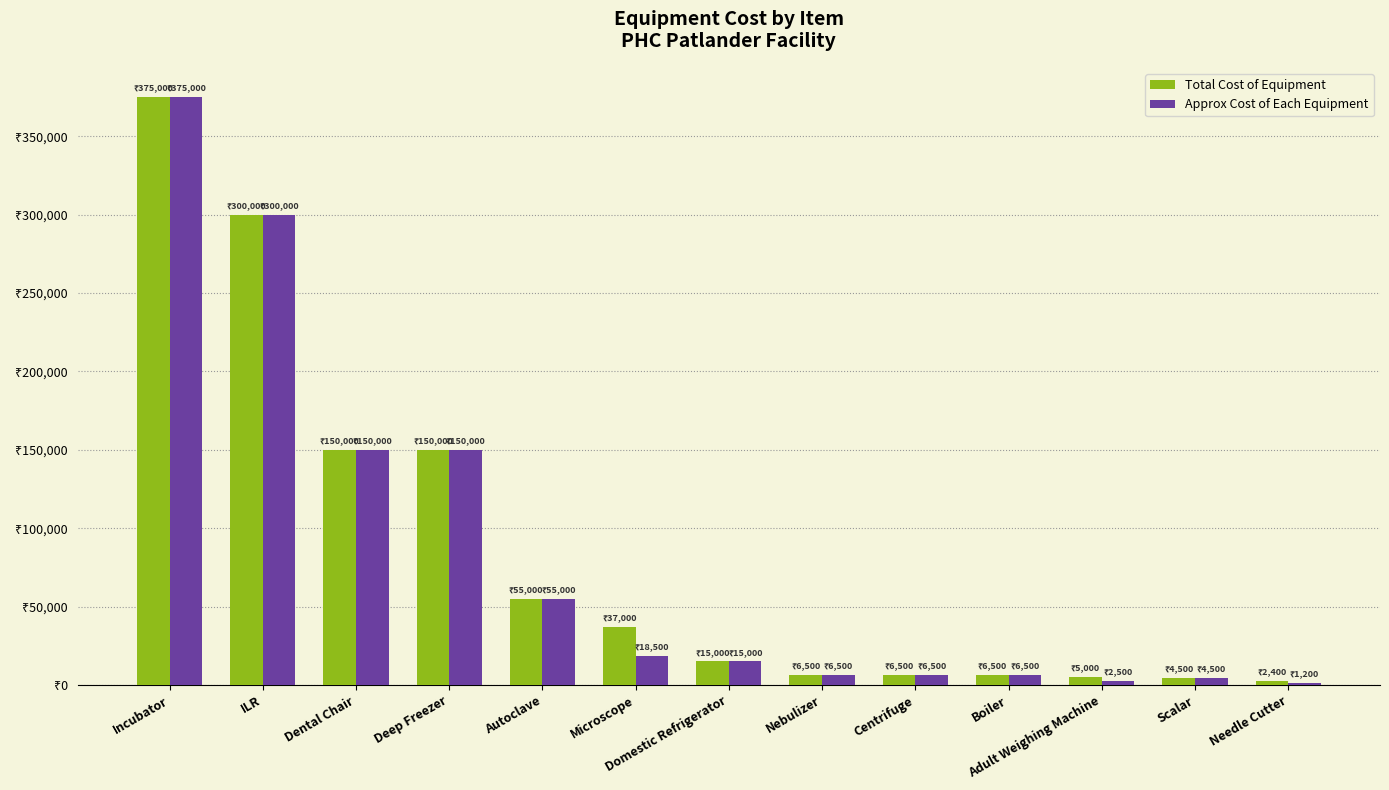

What are all the series names shown in the legend?

Total Cost of Equipment, Approx Cost of Each Equipment